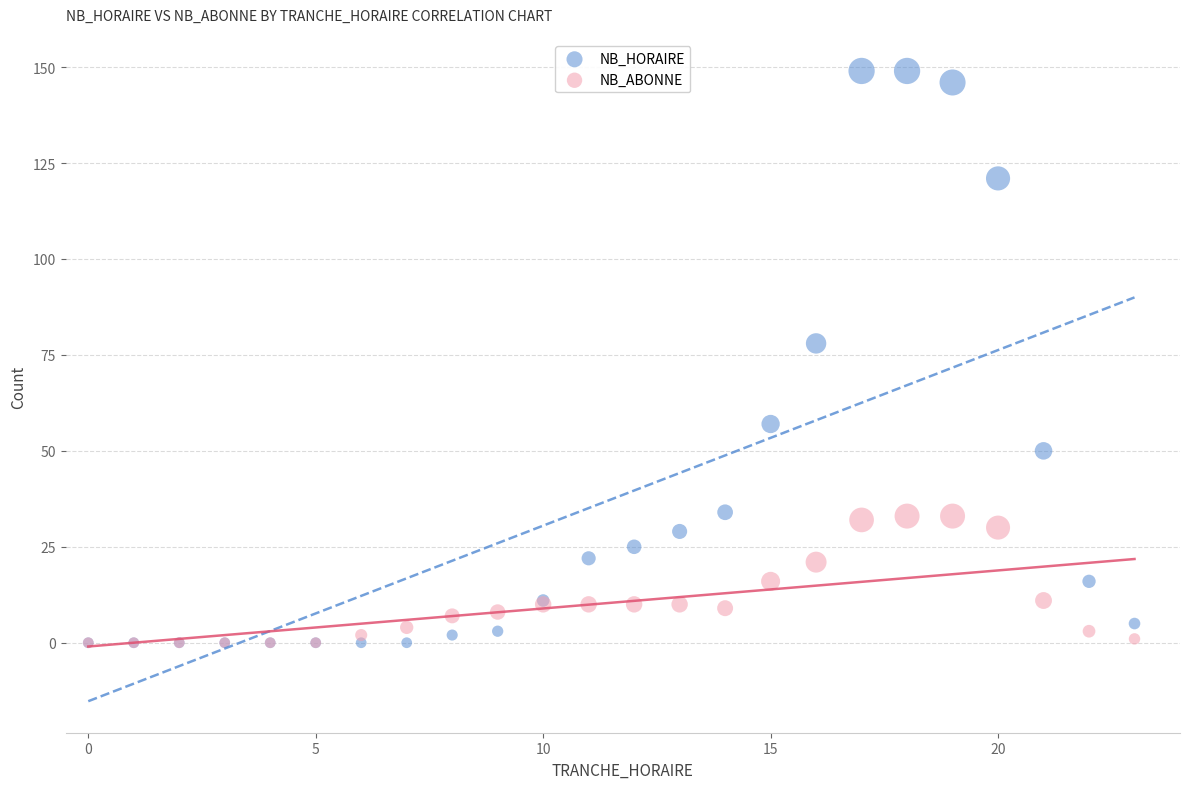

Across all series, what Y value is closest to 74?

78